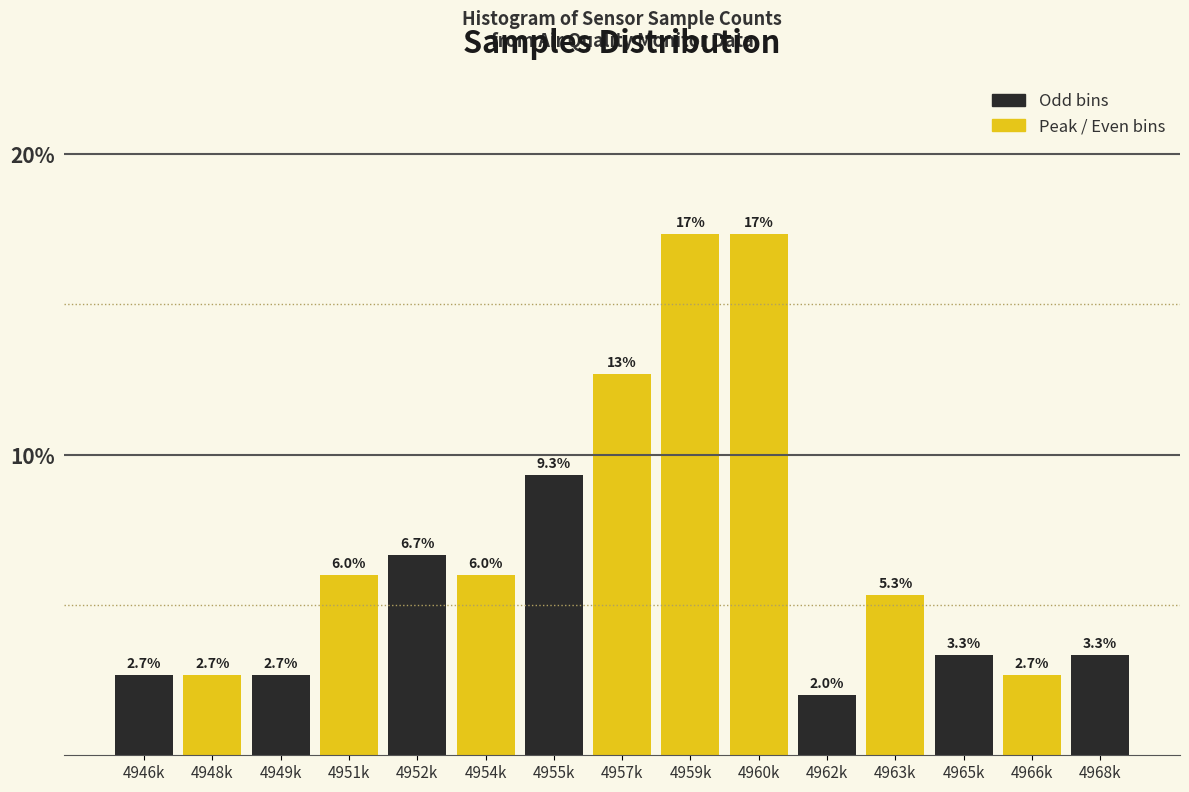

Reading left to right, what are all the values shown in this chart?

4946k=2.7	4948k=2.7	4949k=2.7	4951k=6.0	4952k=6.7	4954k=6.0	4955k=9.3	4957k=12.7	4959k=17.3	4960k=17.3	4962k=2.0	4963k=5.3	4965k=3.3	4966k=2.7	4968k=3.3